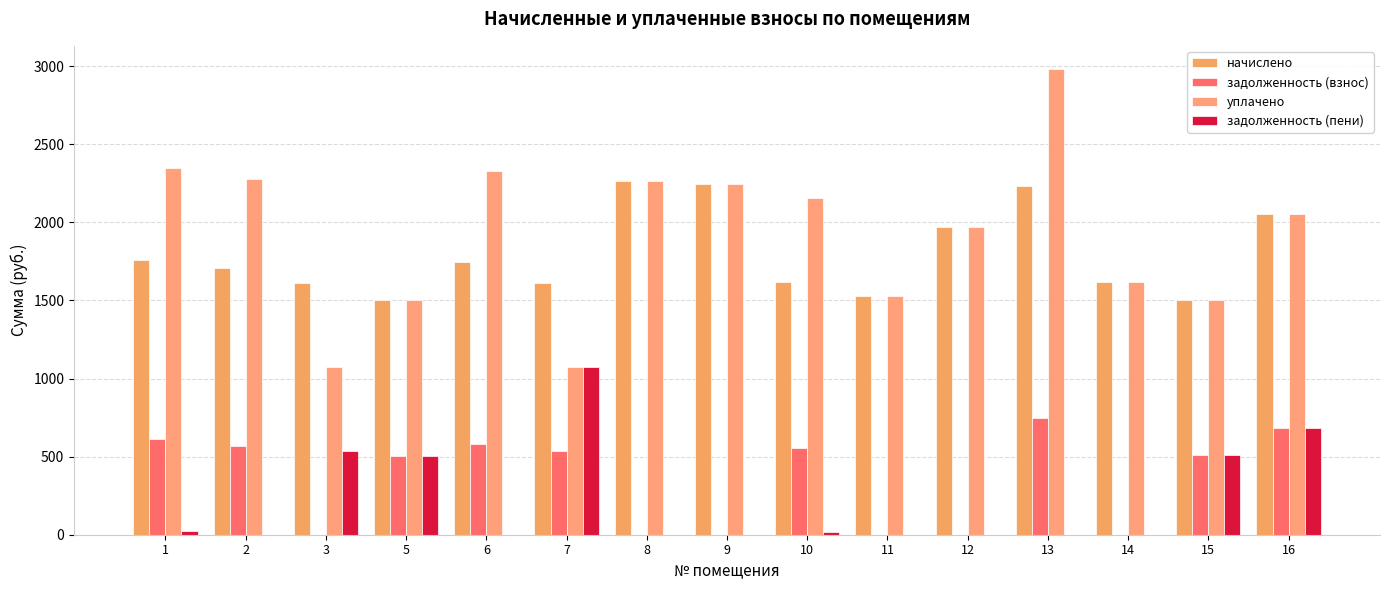

At 9, list the series in order from smallest to largest.

задолженность (взнос), задолженность (пени), начислено, уплачено